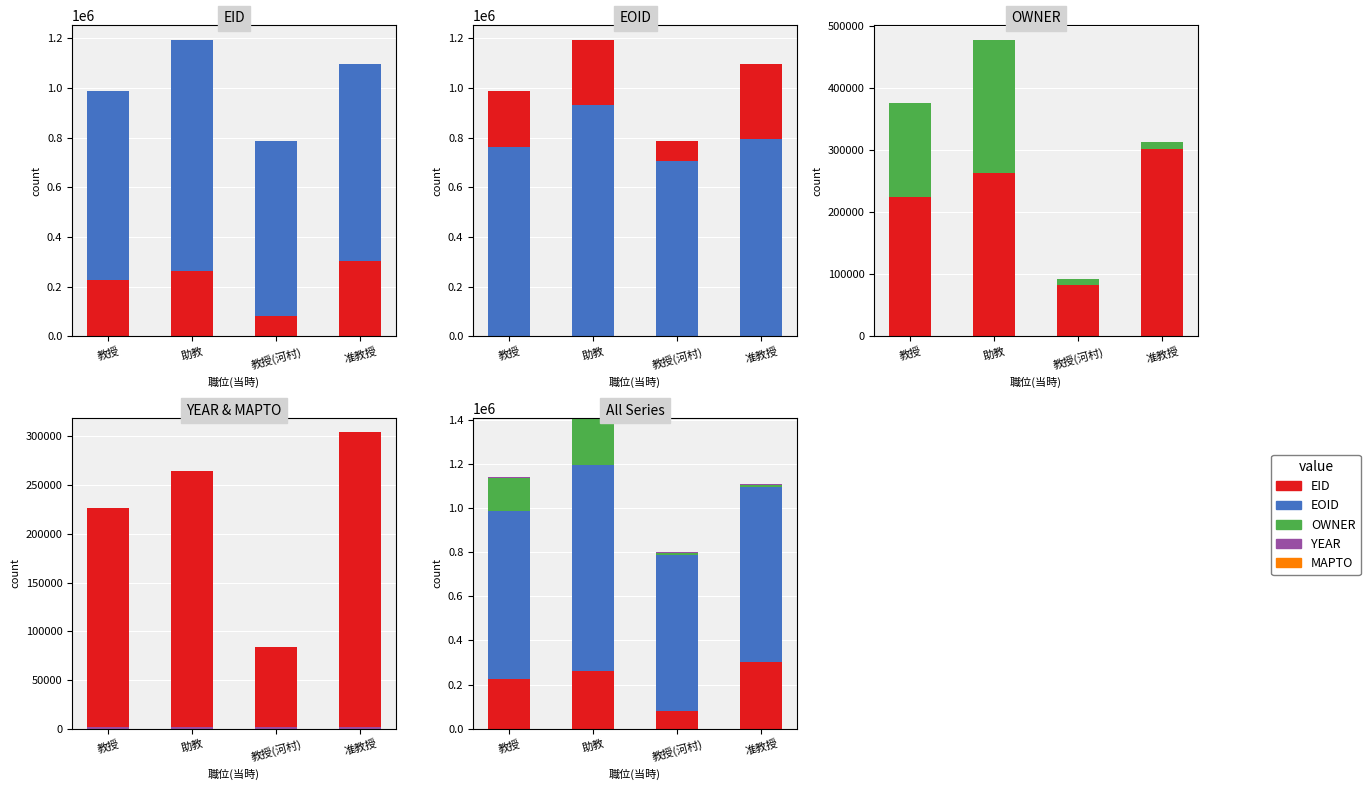

What are all the series names shown in the legend?

EID, EOID, OWNER, YEAR, MAPTO